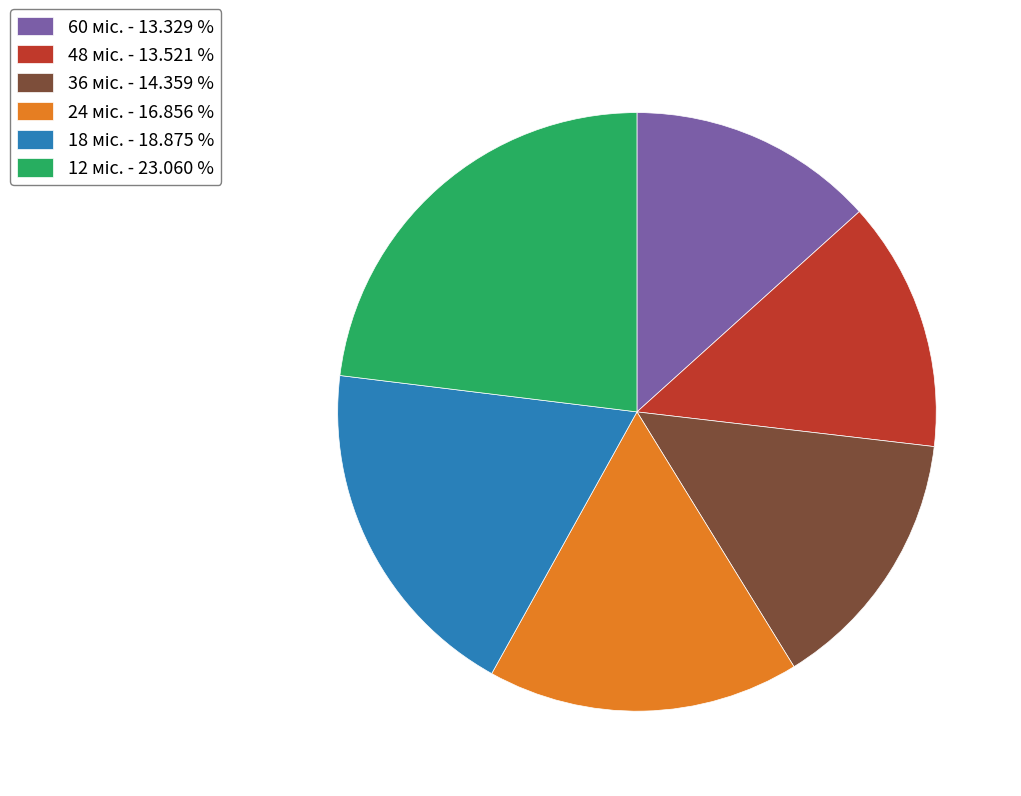

Does any single category account for the majority?

No